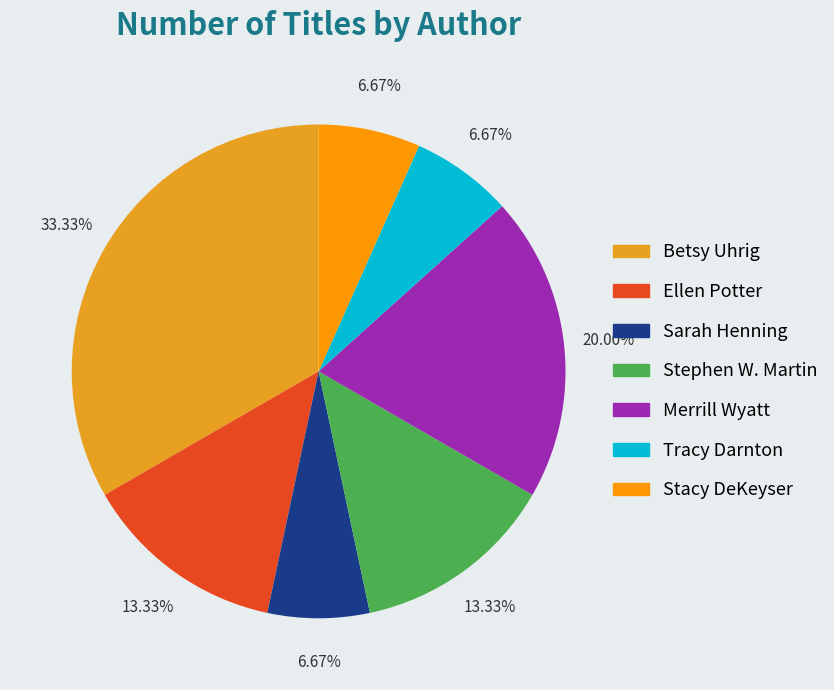

True or false: Betsy Uhrig accounts for 33% of the total.

True